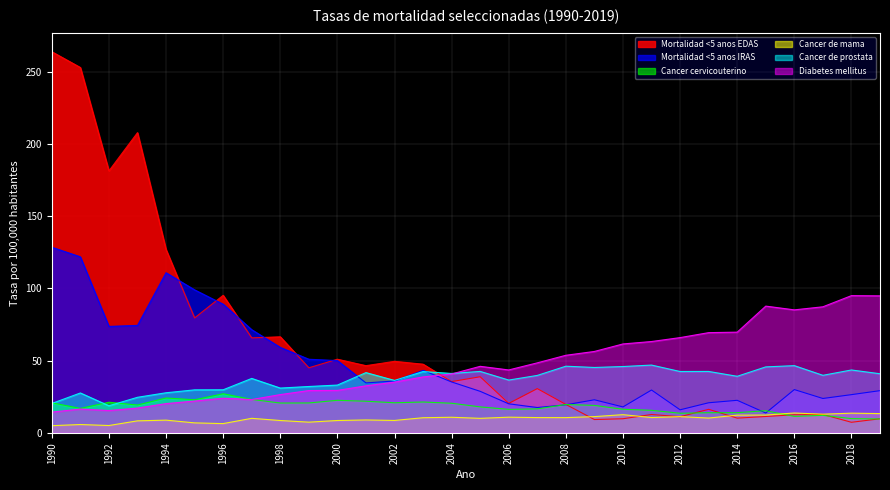

What is the lowest value of the Mortalidad <5 anos IRAS series?

13.7